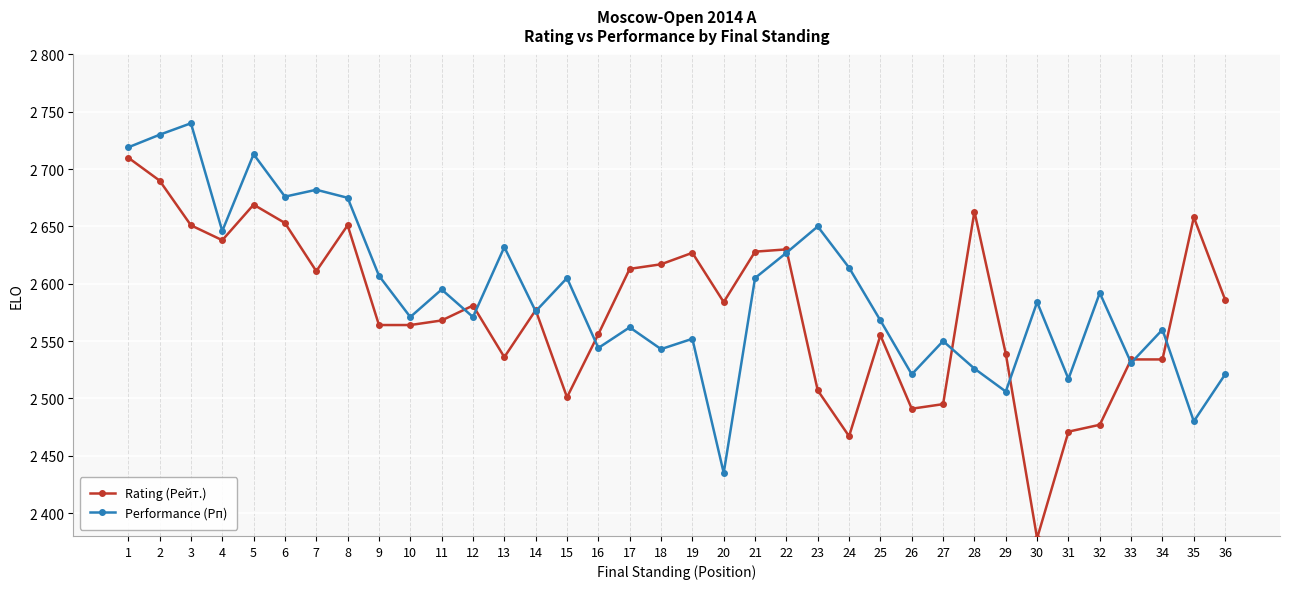

Rank the series by their maximum value, from lowest to highest.

Rating (Рейт.), Performance (Рп)